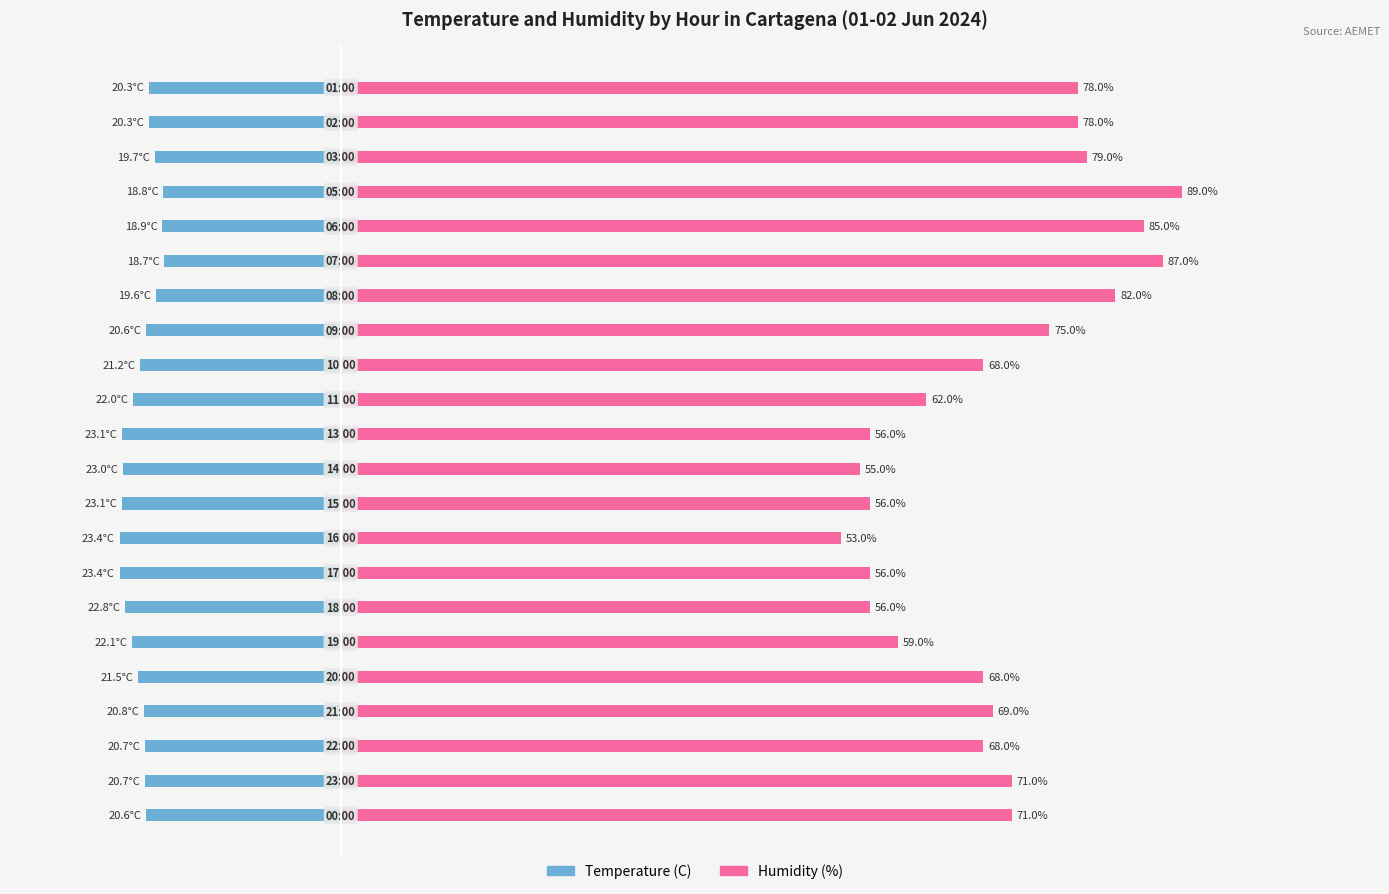

Between 100 and 17, which series saw the biggest shift?

Humidity (%)